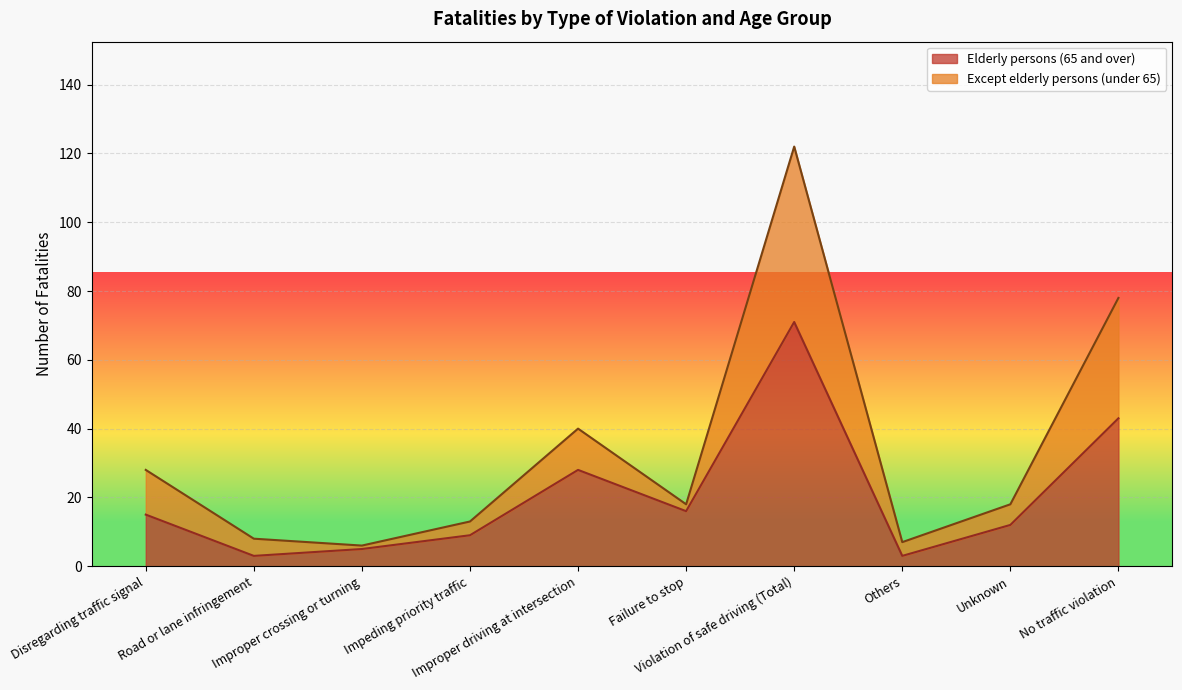

In Except elderly persons (under 65), how many points are lower than both neighbors (excluding endpoints)?

3